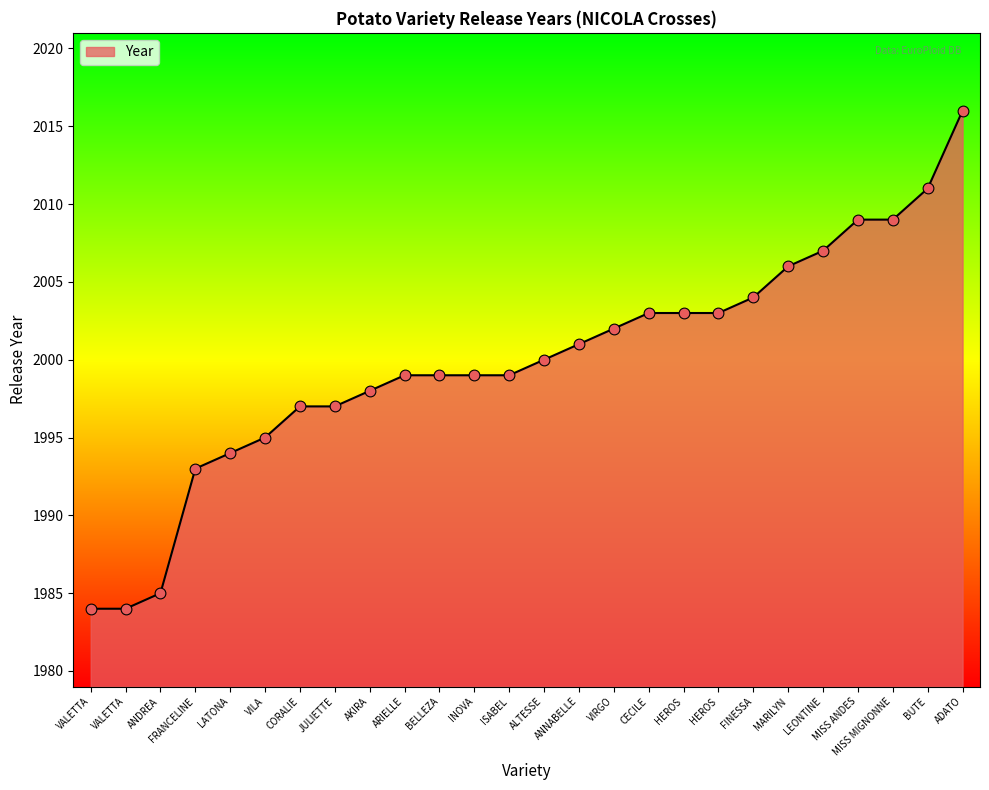

Between FINESSA and VALETTA, which is larger?

FINESSA